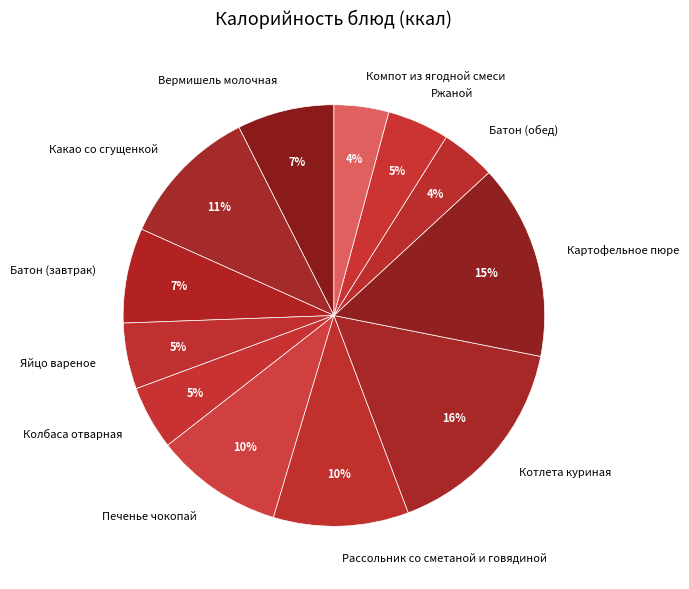

Is it true that Рассольник со сметаной и говядиной is 10% of the pie?

True